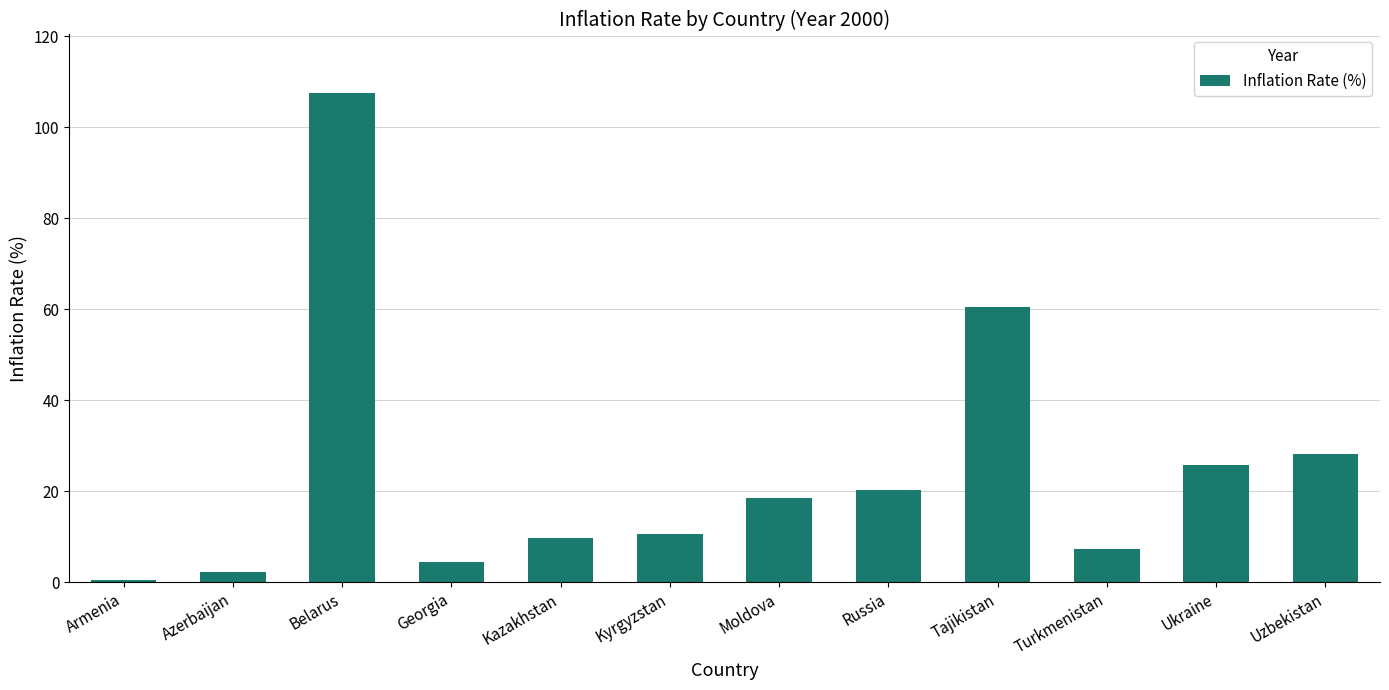

True or false: the data shows 3.1 at Kyrgyzstan.

False